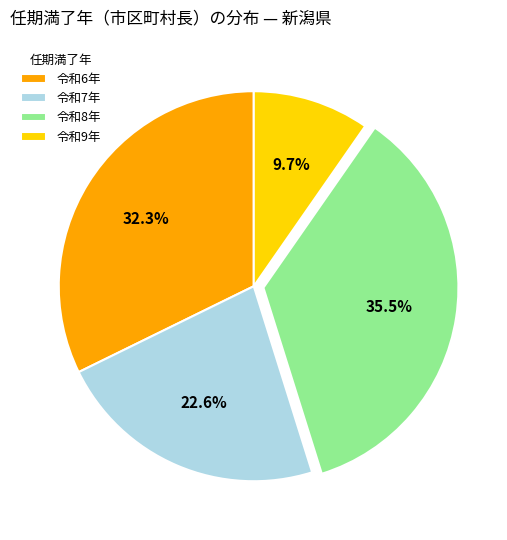

Rank the categories by value from highest to lowest.

令和8年, 令和6年, 令和7年, 令和9年